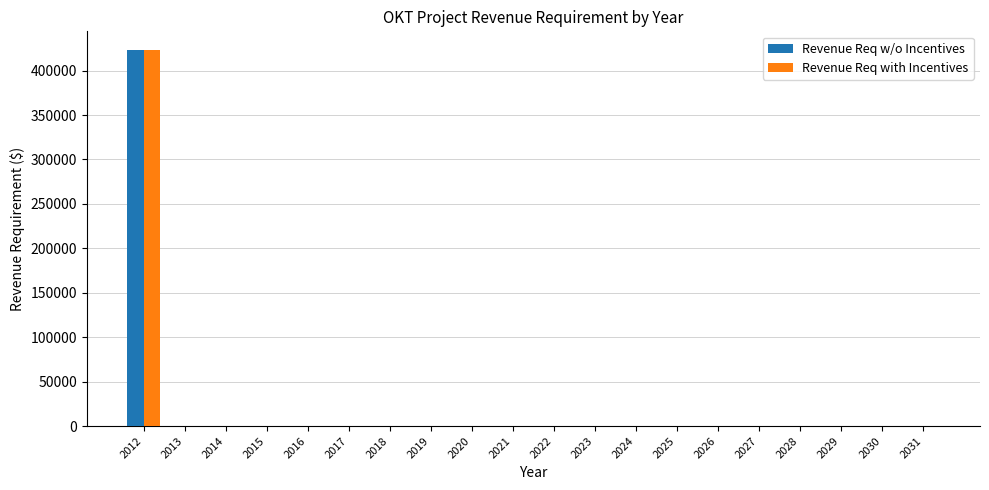

At which category is the sum across all series the highest?

2012